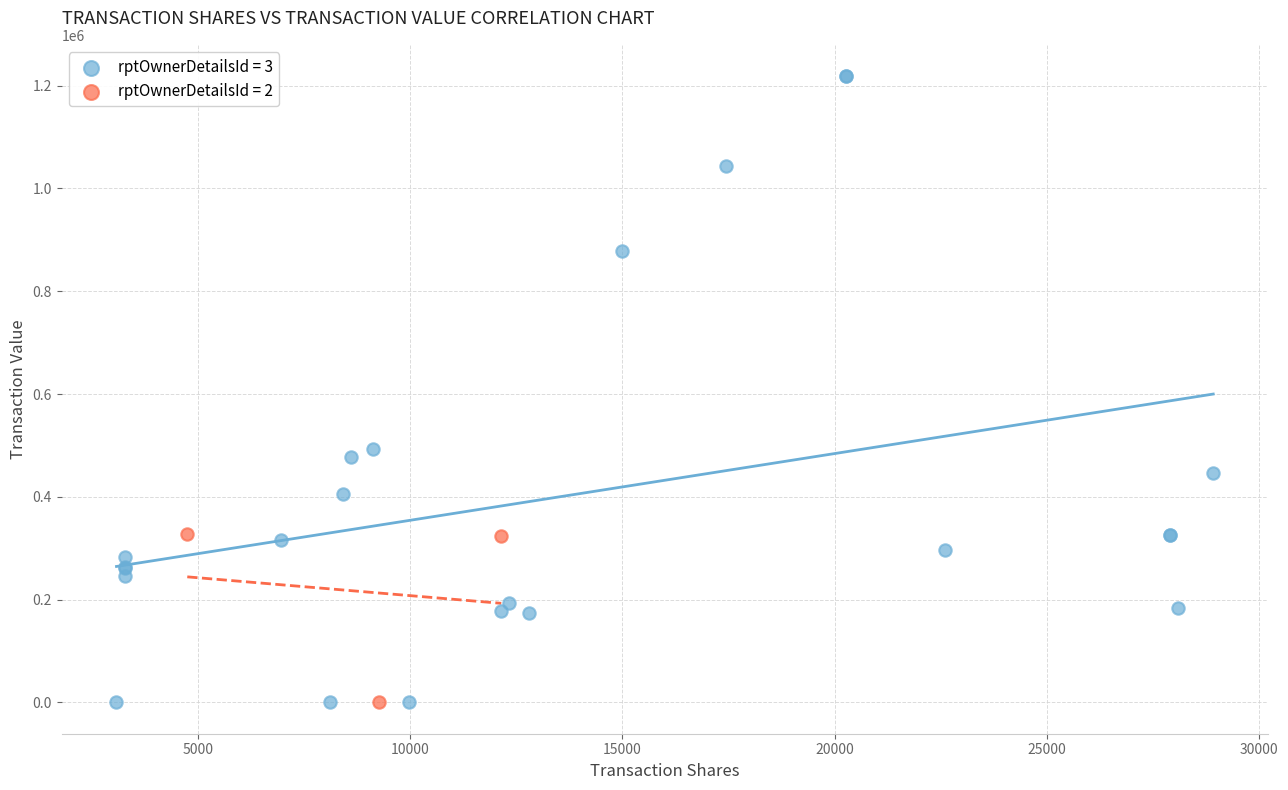

Which series has the widest spread of Y values?

rptOwnerDetailsId = 3